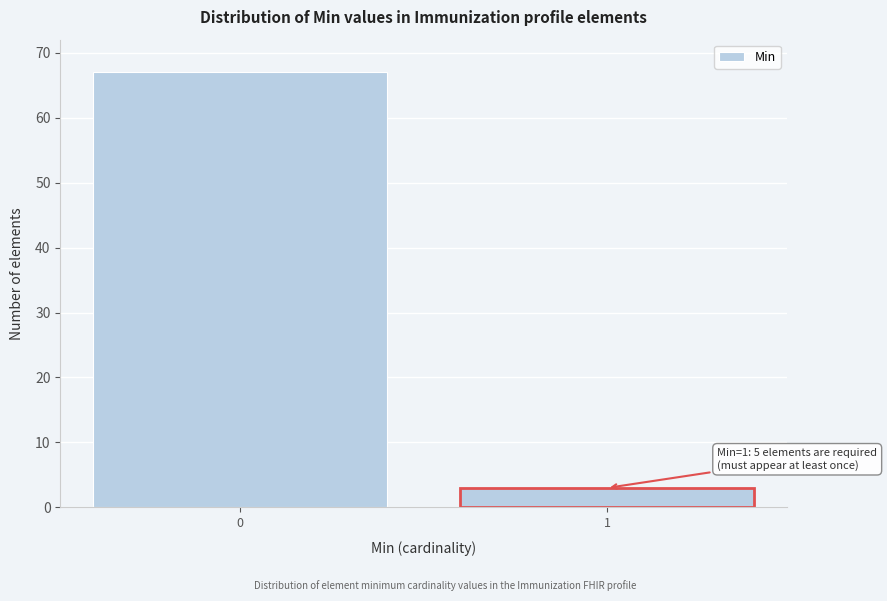

Reading left to right, extract all data points from this chart.

67	3